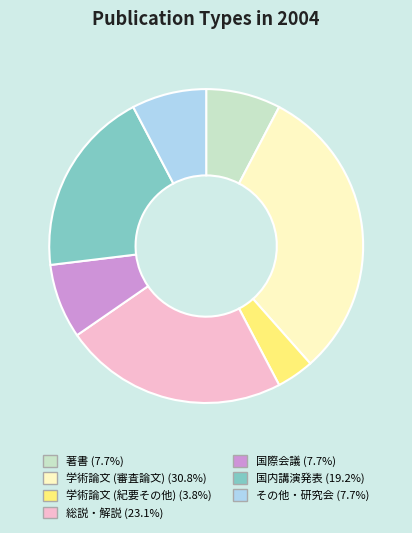

Between 国内講演発表 and 学術論文 (紀要その他), which is larger?

国内講演発表